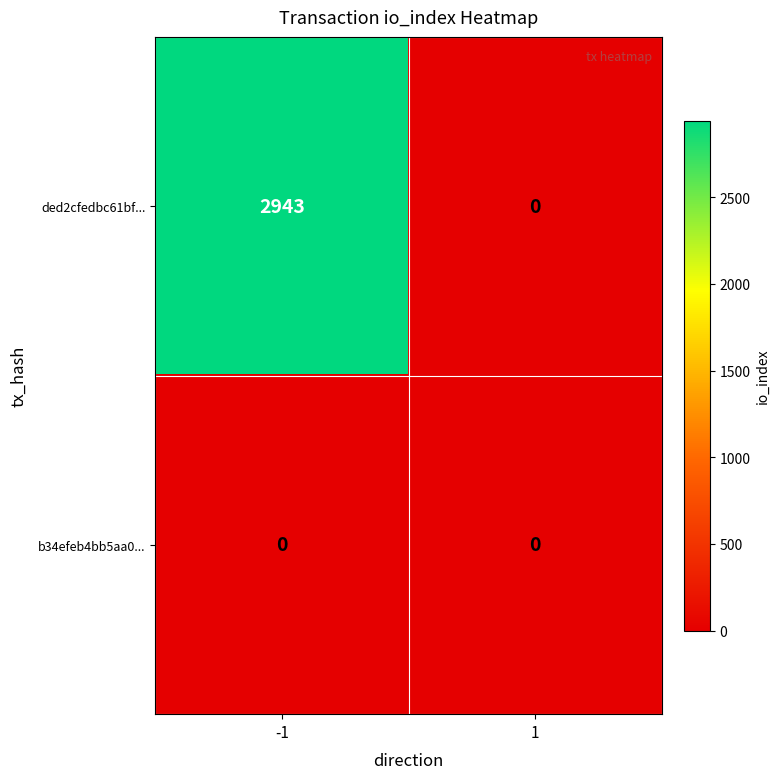

List the series in order of their overall mean, highest first.

ded2cfedbc61bf..., b34efeb4bb5aa0...